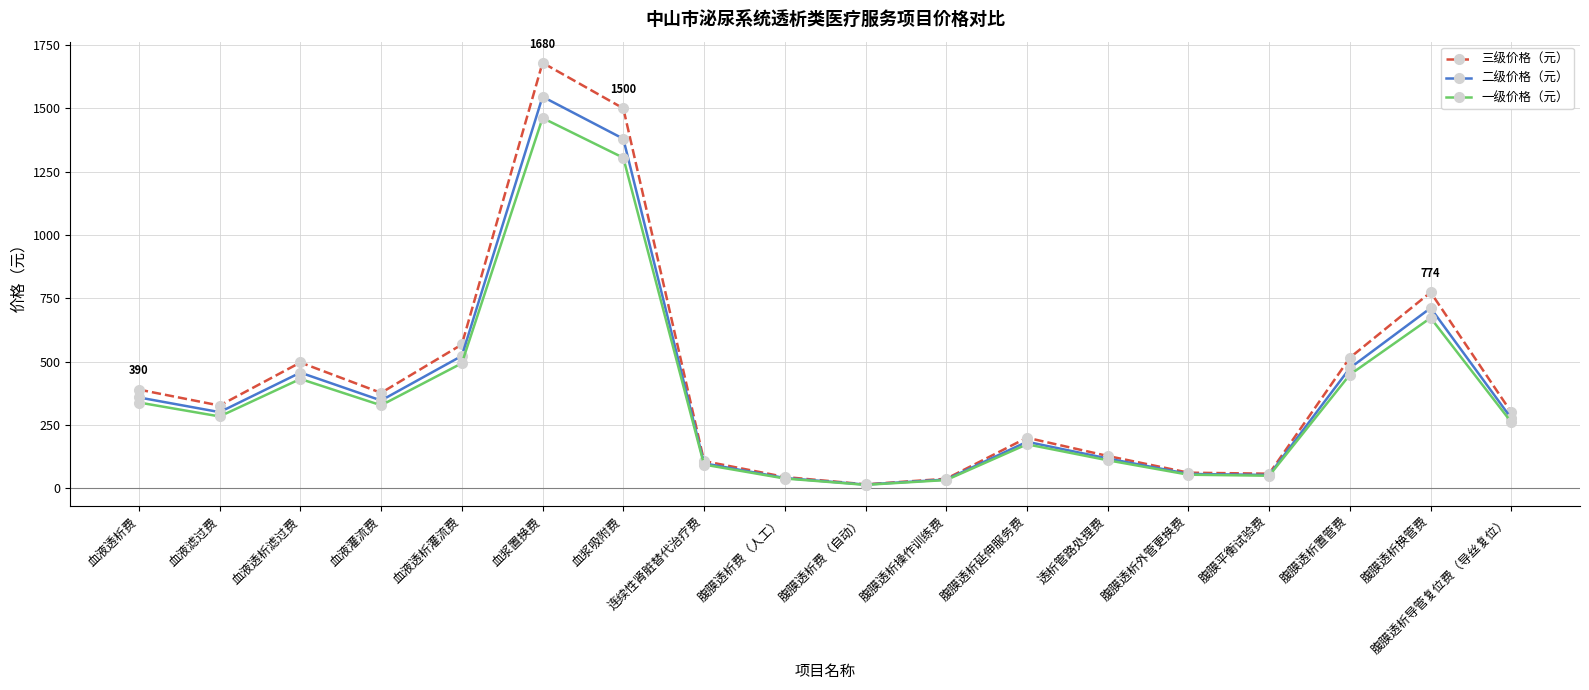

Between 腹膜透析操作训练费 and 腹膜透析换管费, which series saw the biggest shift?

三级价格（元）